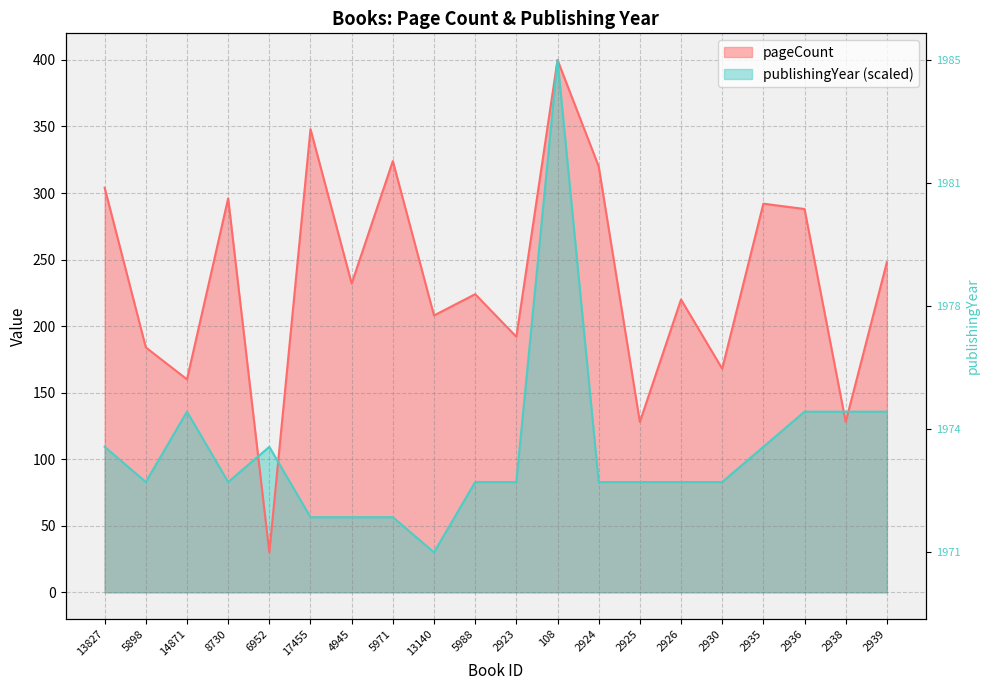

At 5898, list the series in order from largest to smallest.

pageCount, publishingYear